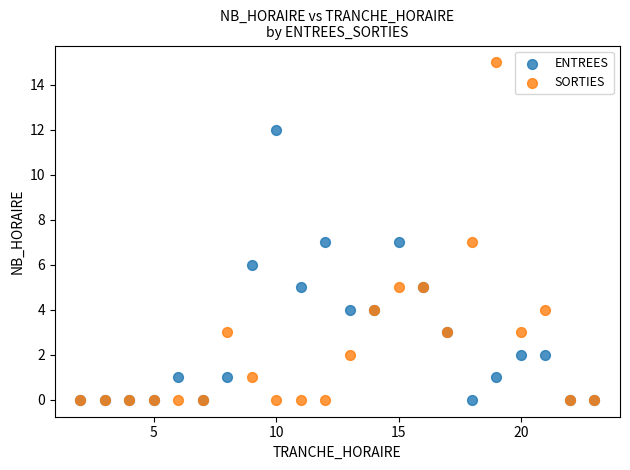

What are all the series names shown in the legend?

ENTREES, SORTIES